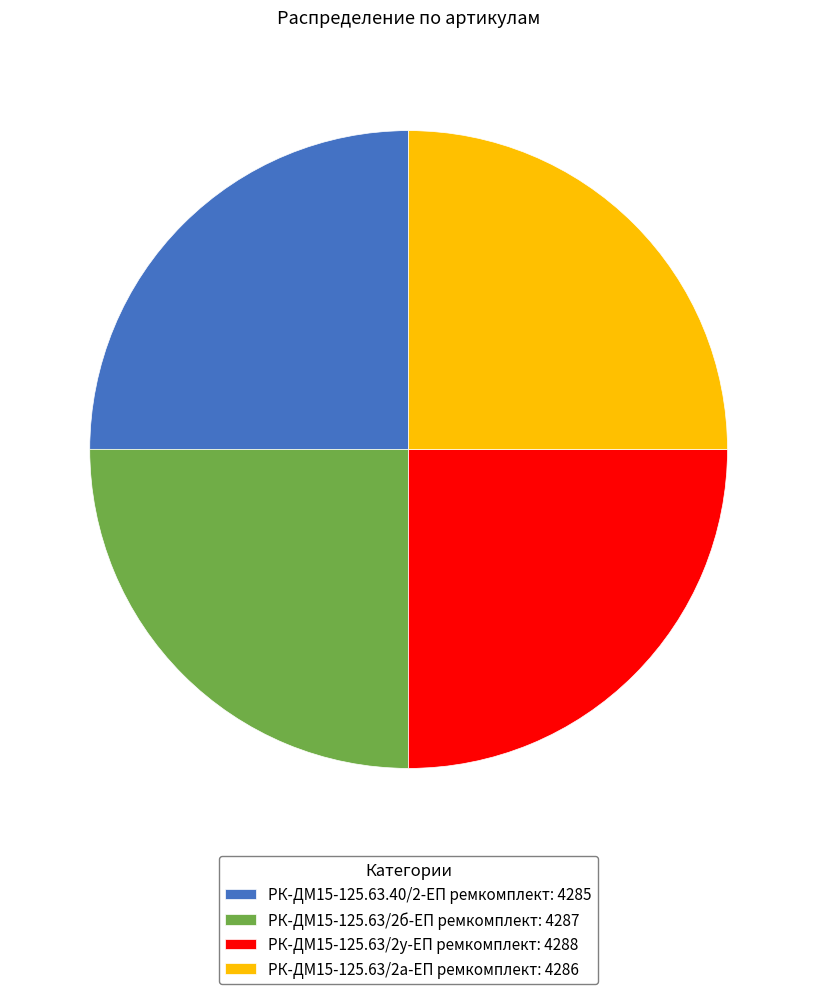

Count the number of slices in the pie.

4